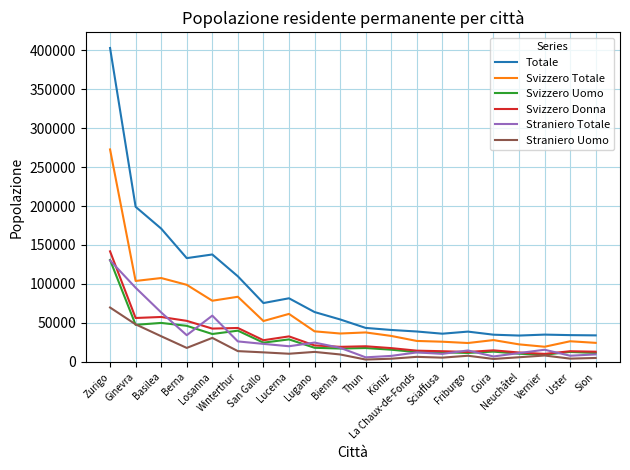

What is the sum of all Straniero Uomo values?

311891